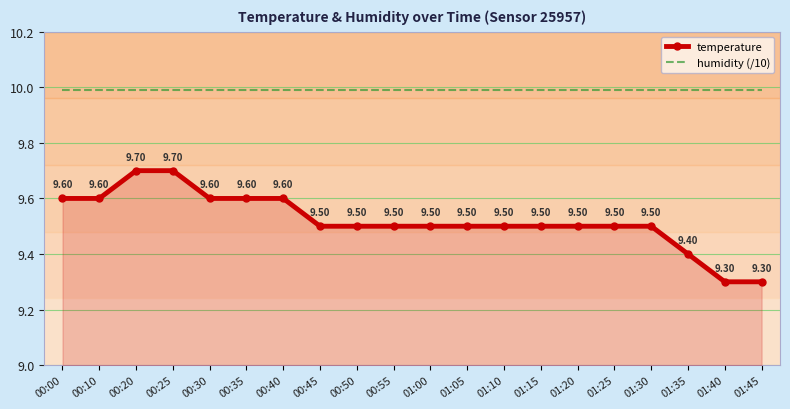

At how many categories does at least one series exceed 9?

20